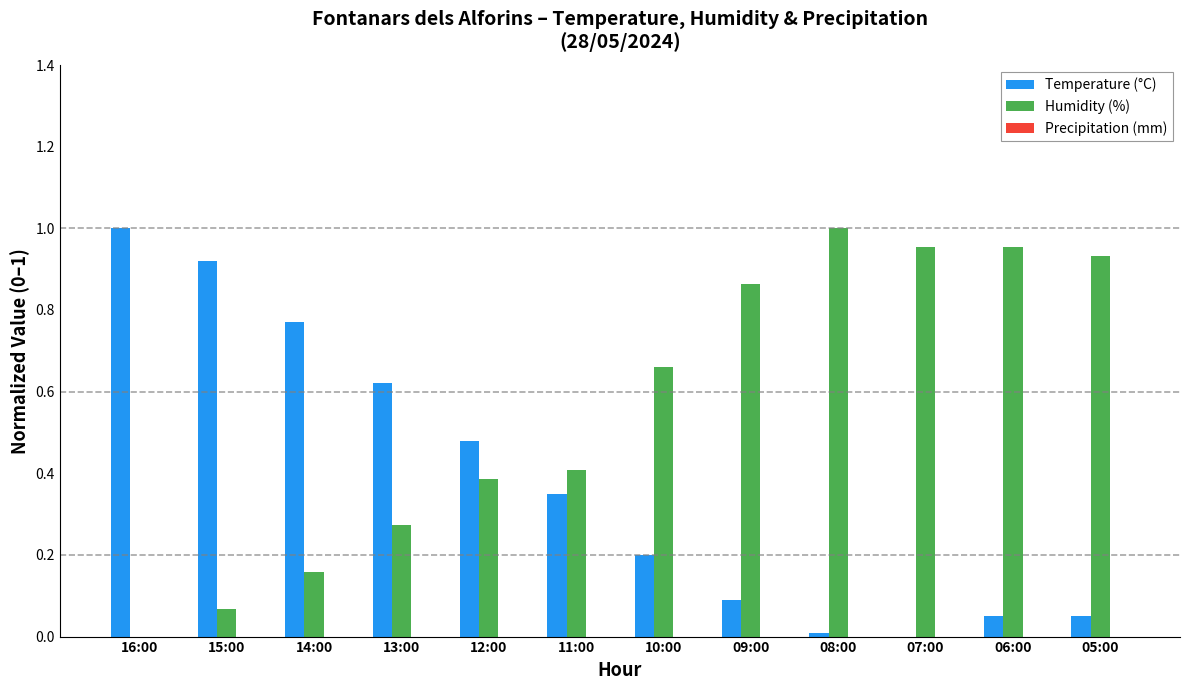

True or false: Temperature (°C) has a value of 0.0 at 08:00.

True